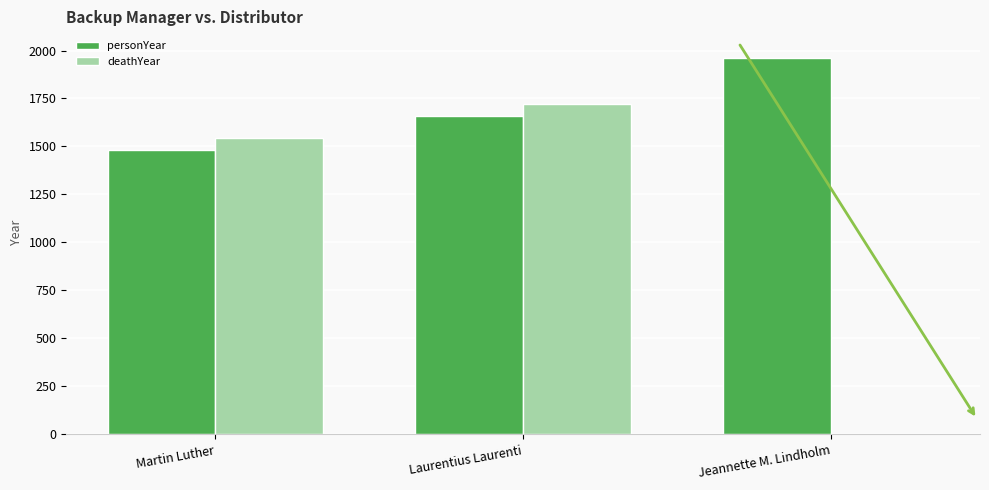

Between Laurentius Laurenti and Jeannette M. Lindholm, which series saw the biggest shift?

deathYear